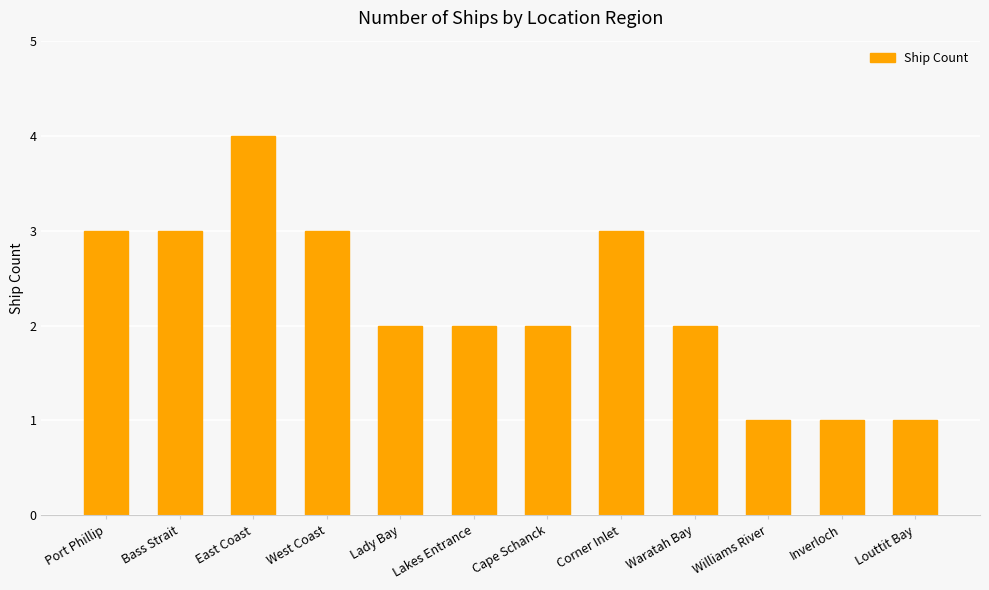

Reading left to right, what are all the values shown in this chart?

Port Phillip=3	Bass Strait=3	East Coast=4	West Coast=3	Lady Bay=2	Lakes Entrance=2	Cape Schanck=2	Corner Inlet=3	Waratah Bay=2	Williams River=1	Inverloch=1	Louttit Bay=1